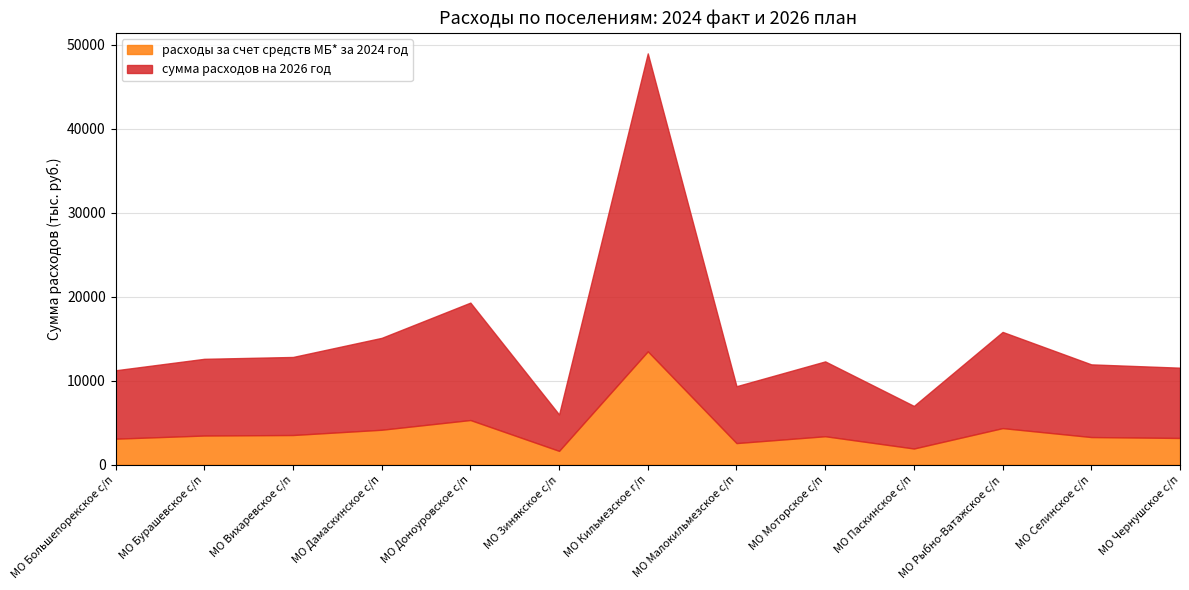

At МО Малокильмезское с/п, list the series in order from largest to smallest.

сумма расходов на 2026 год, расходы за счет средств МБ* за 2024 год